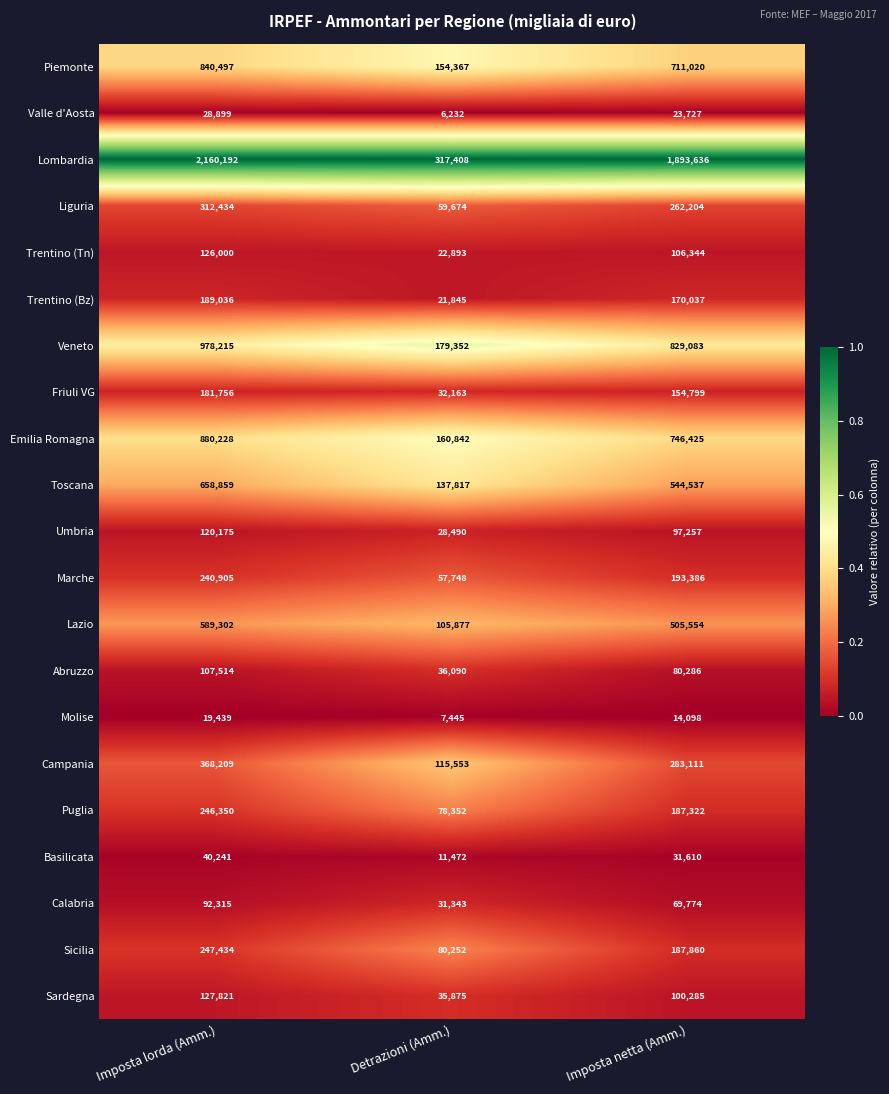

Between Detrazioni (Amm.) and Imposta netta (Amm.), which series saw the biggest shift?

Lombardia